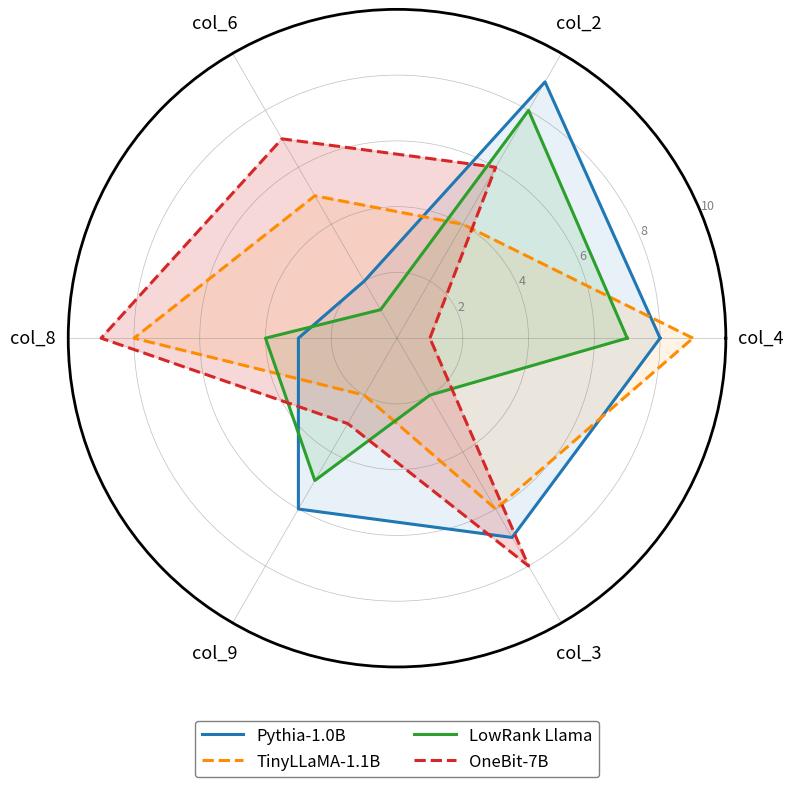

What is the difference between the maximum and second lowest values in the LowRank Llama series?

6